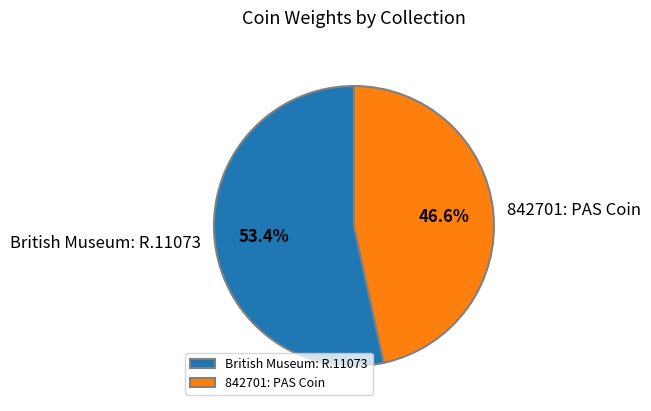

How many slices are in this pie chart?

2